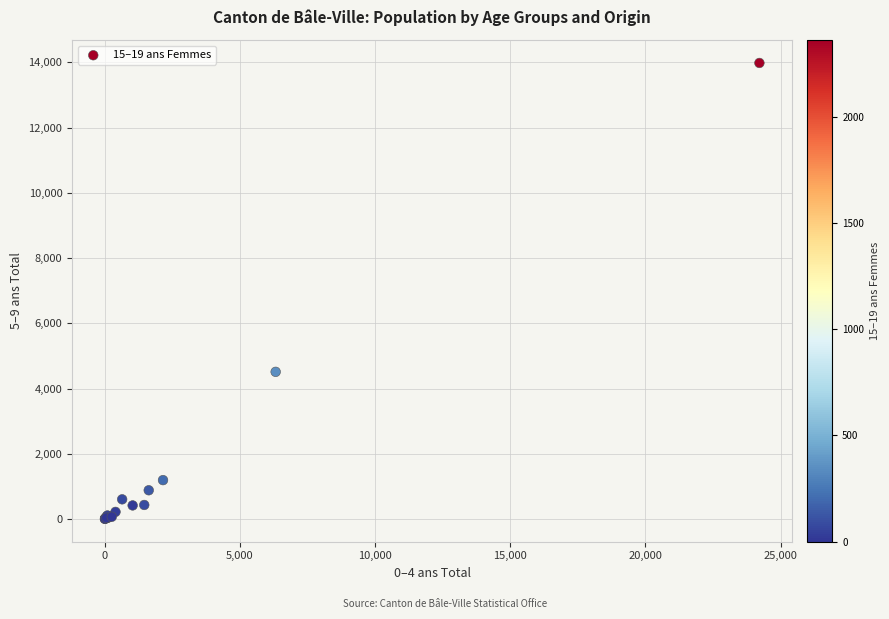

What Y value in the scatter plot is closest to 6993?

4512